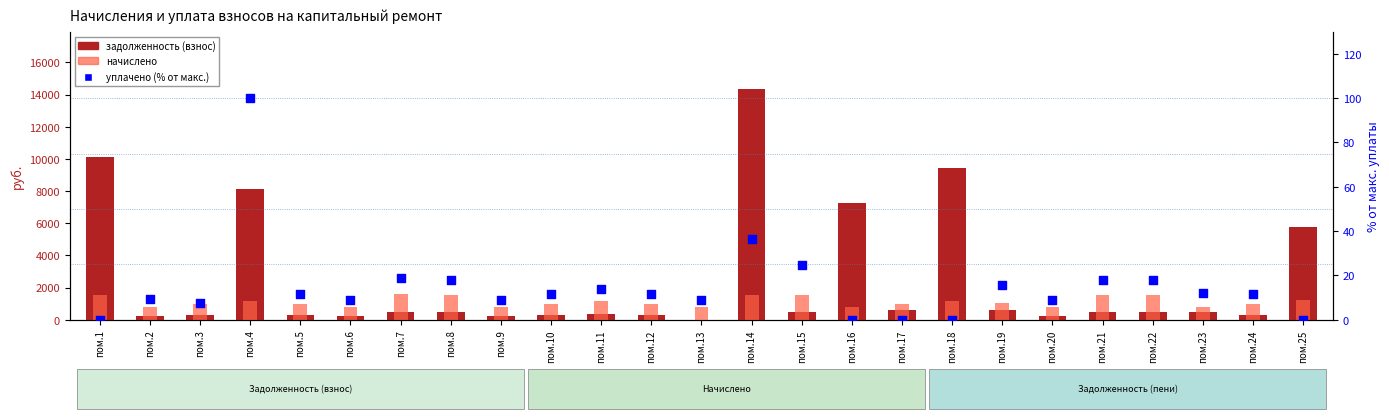

What are all the series names shown in the legend?

задолженность (взнос), начислено, уплачено (% от макс.)